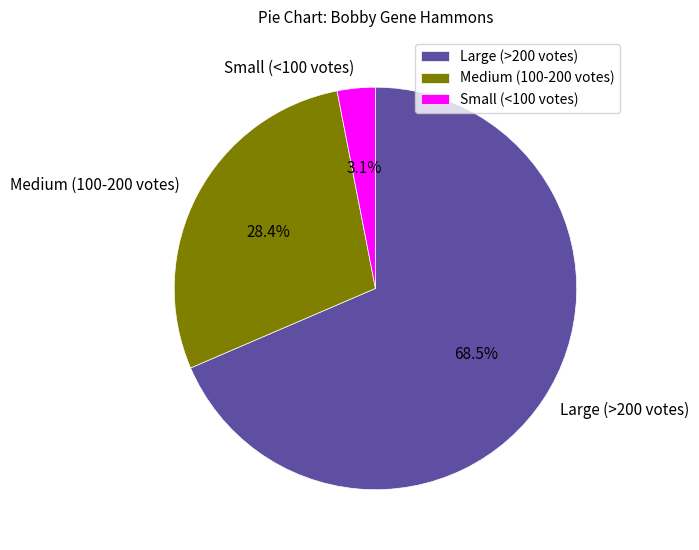

Is there a majority slice in this chart?

Yes